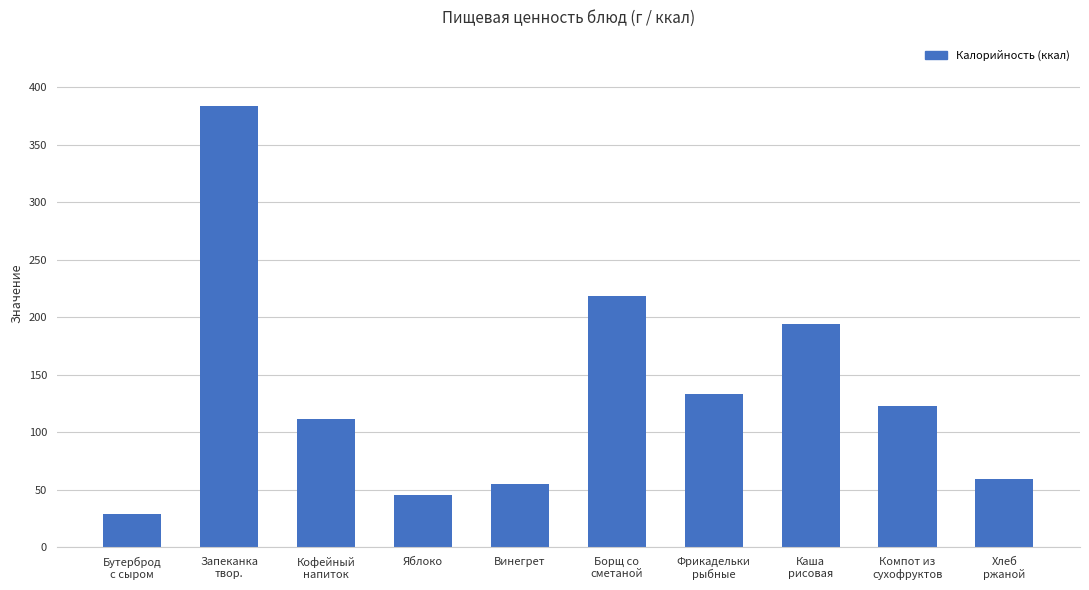

Count the number of categories in the chart.

10